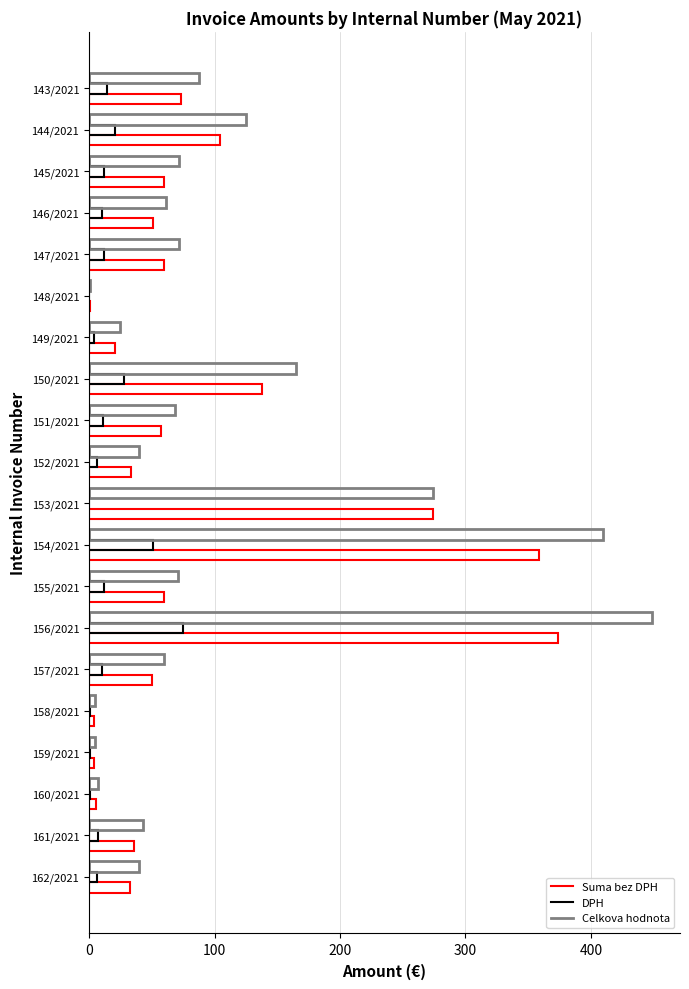

How many bars are there in each group?

3